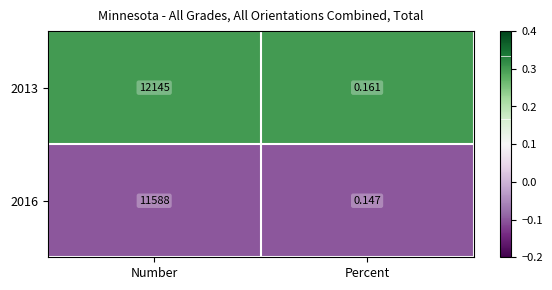

Which category has the highest value in the 2016 series?

Number